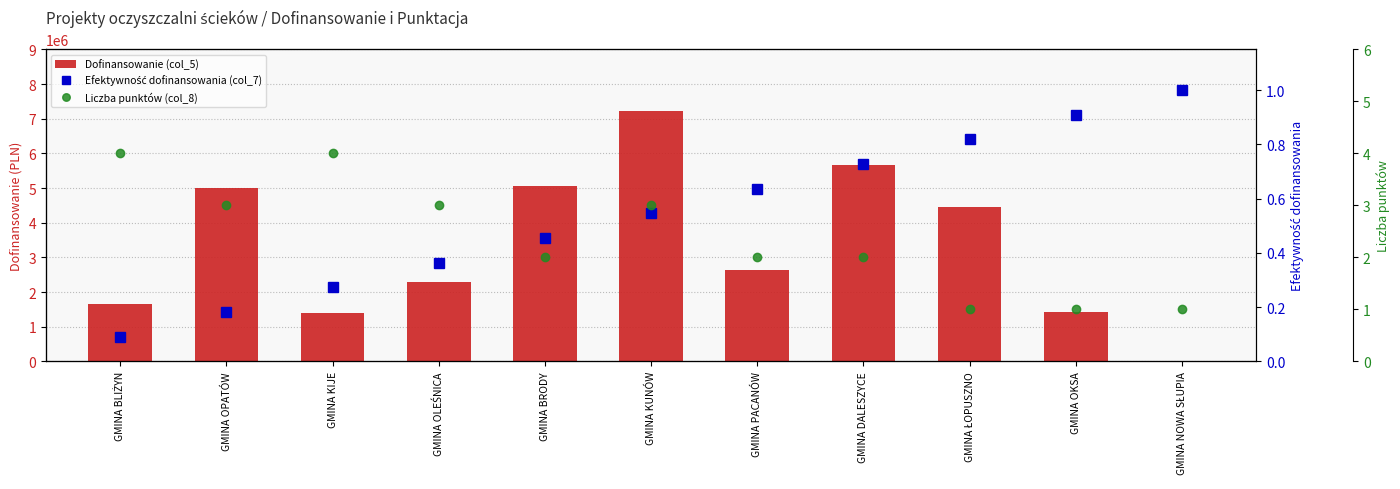

Where is Liczba punktów (col_8) nearest to the value 2?

GMINA BRODY